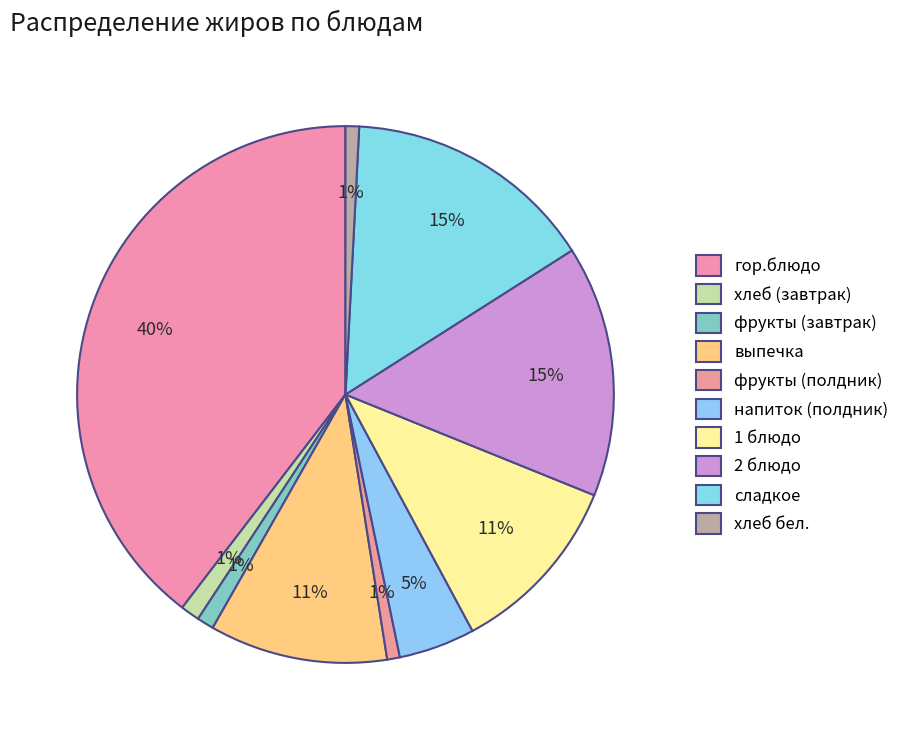

Is it true that фрукты (полдник) is 1% of the pie?

True